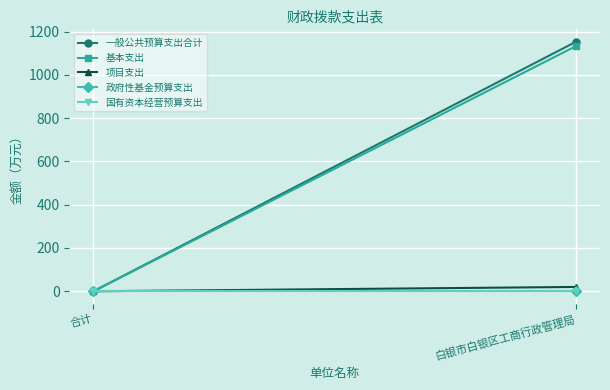

At which label is 国有资本经营预算支出 closest to 0?

合计